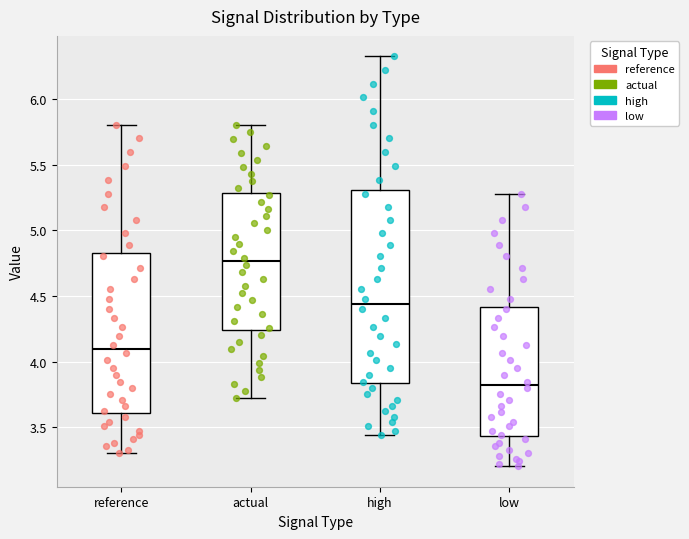

Which box's median line is the highest?

actual